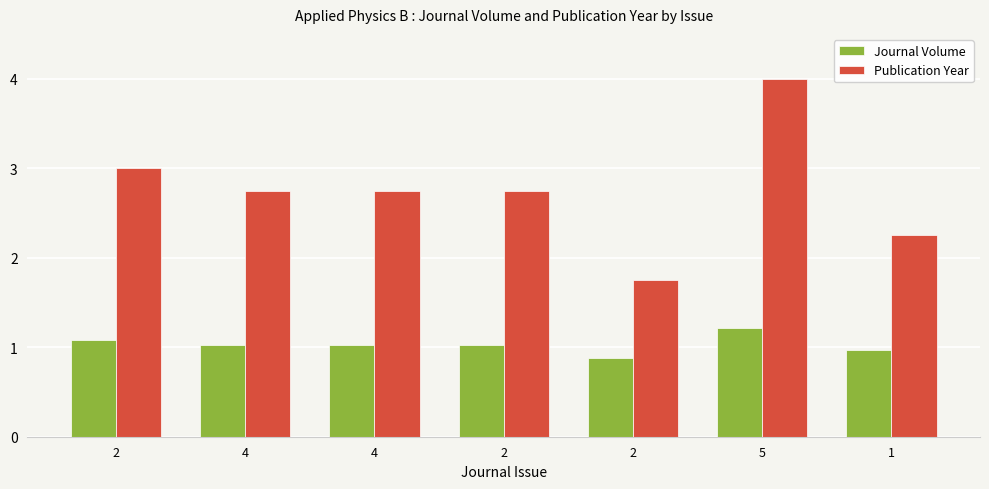

Reading left to right, transcribe all the data shown in this chart.

Journal Volume: 1.1	1.0	1.0	1.0	0.9	1.2	1.0
Publication Year: 3.0	2.8	2.8	2.8	1.8	4.0	2.2